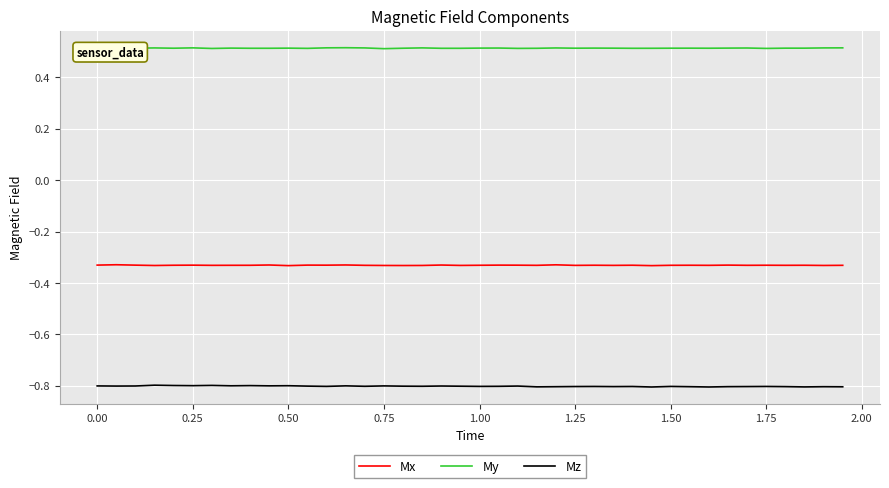

List the series in order of their overall mean, highest first.

My, Mx, Mz